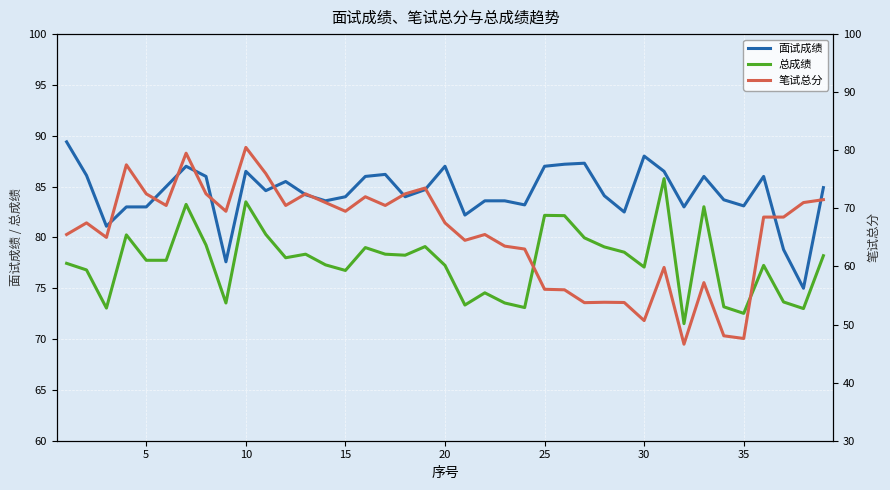

What is the lowest value of the 面试成绩 series?

75.0